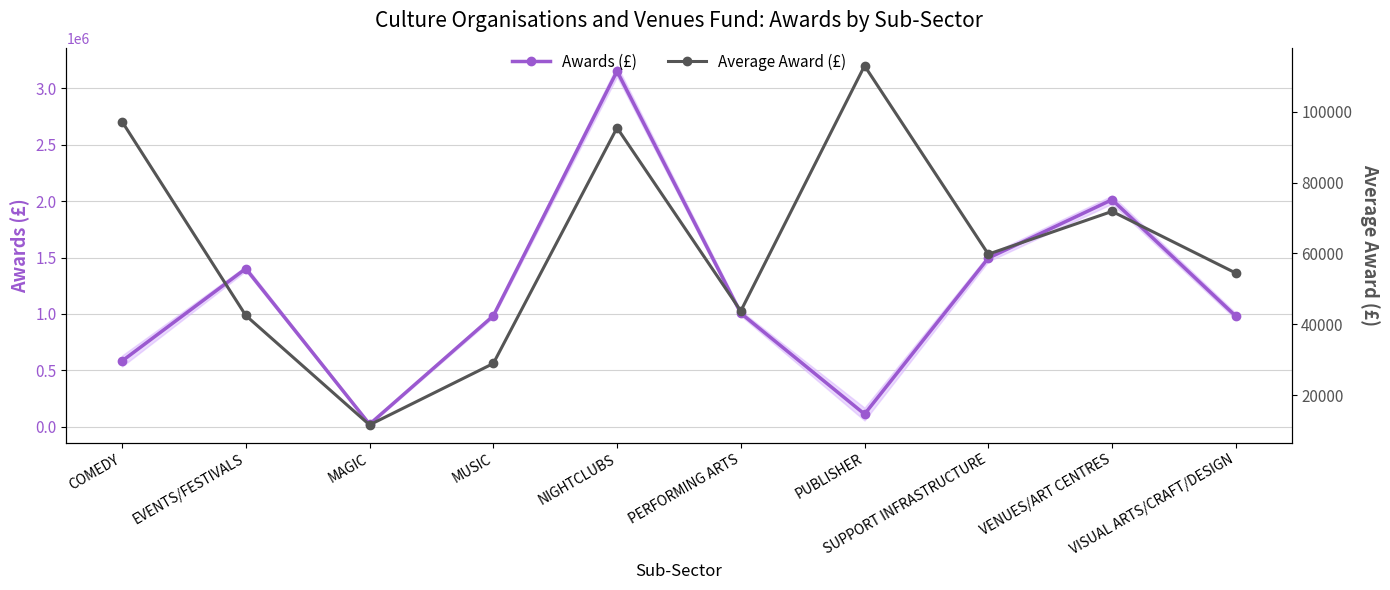

True or false: Average Award (£) and Awards (£) cross at least once.

False